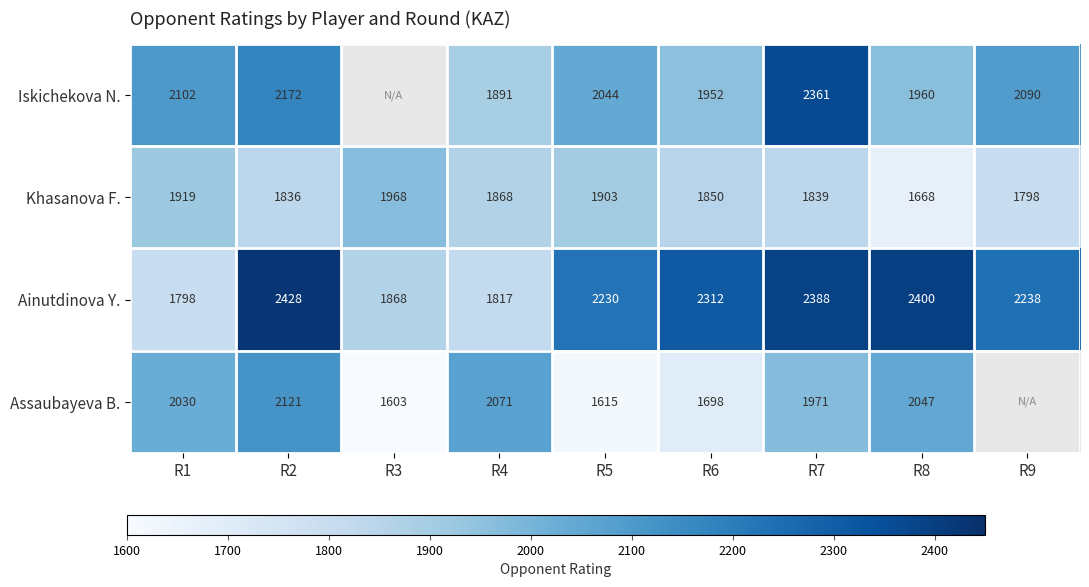

What is the approximate value of Khasanova F. at R7?

1839